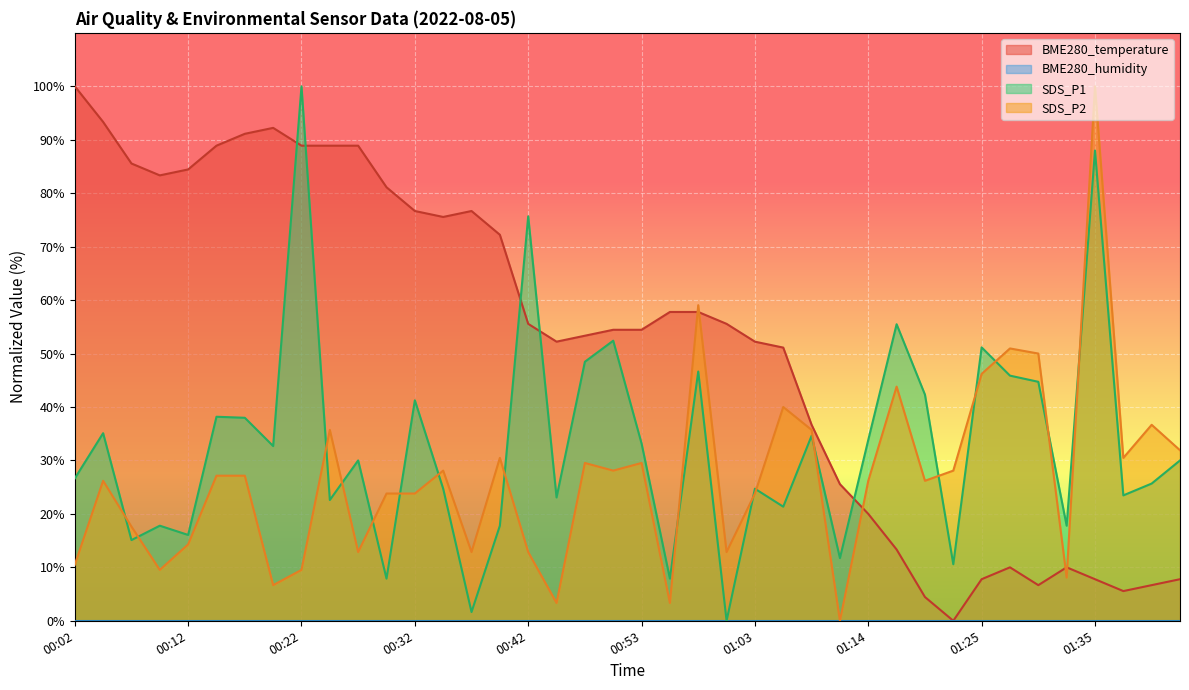

Which series has the largest total across all categories?

BME280_temperature